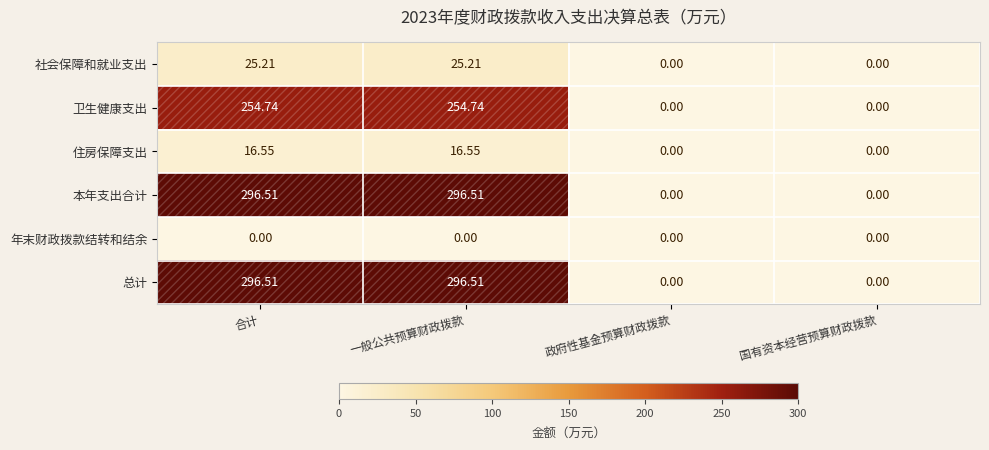

How many data points in 住房保障支出 are less than 16?

2